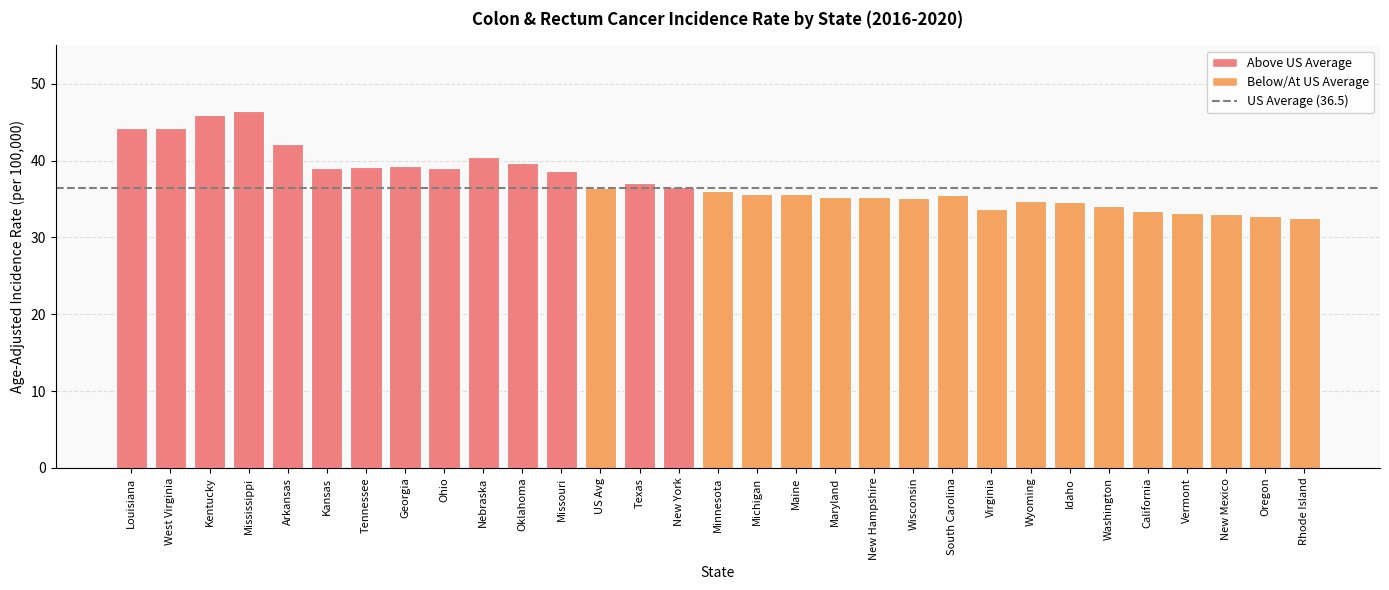

What is the label of the 14th bar from the right?

Maine